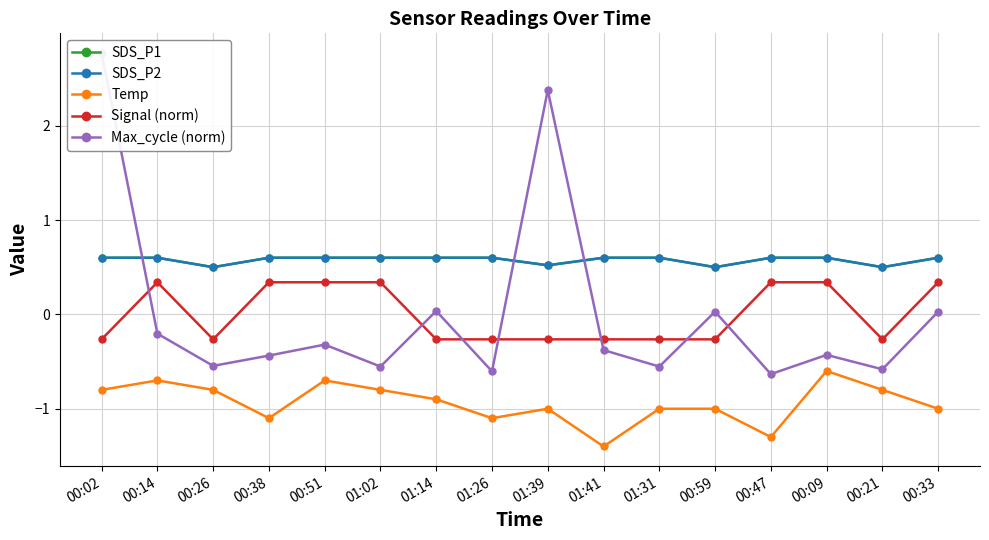

How many times do SDS_P2 and Max_cycle (norm) cross each other?

3